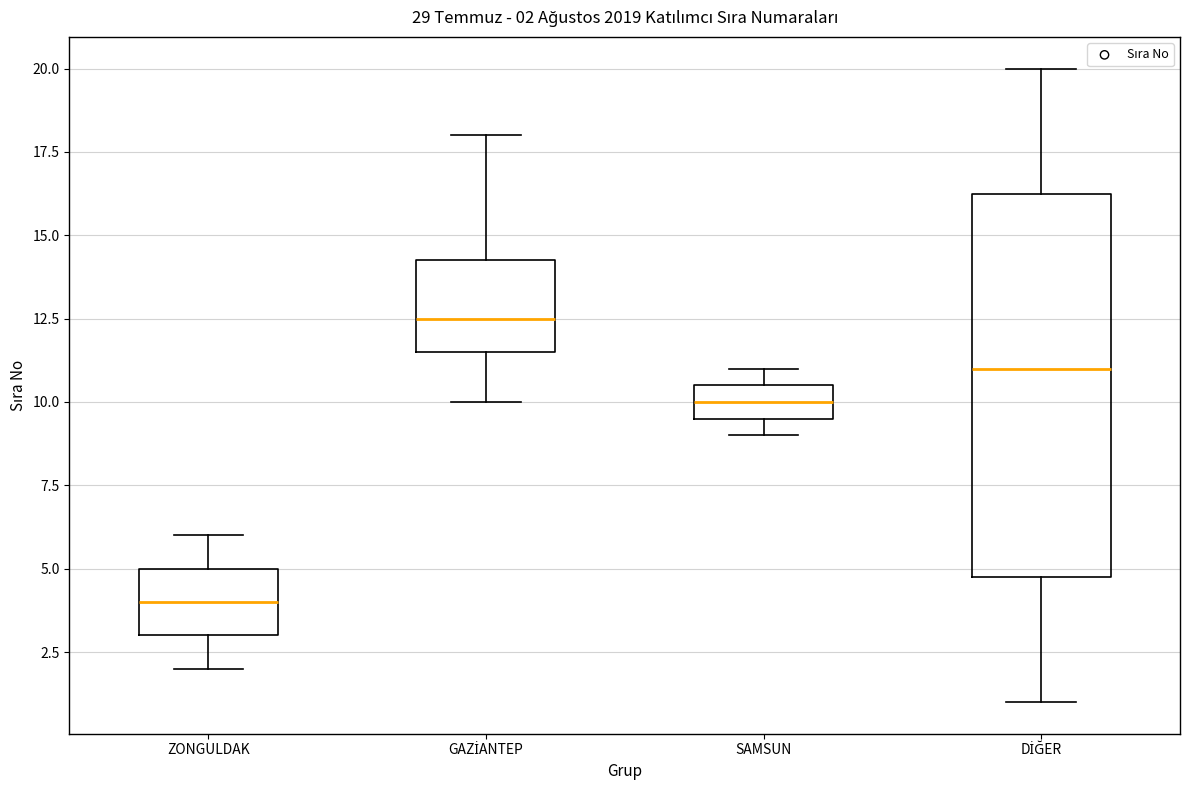

Which box has the lowest median line?

ZONGULDAK